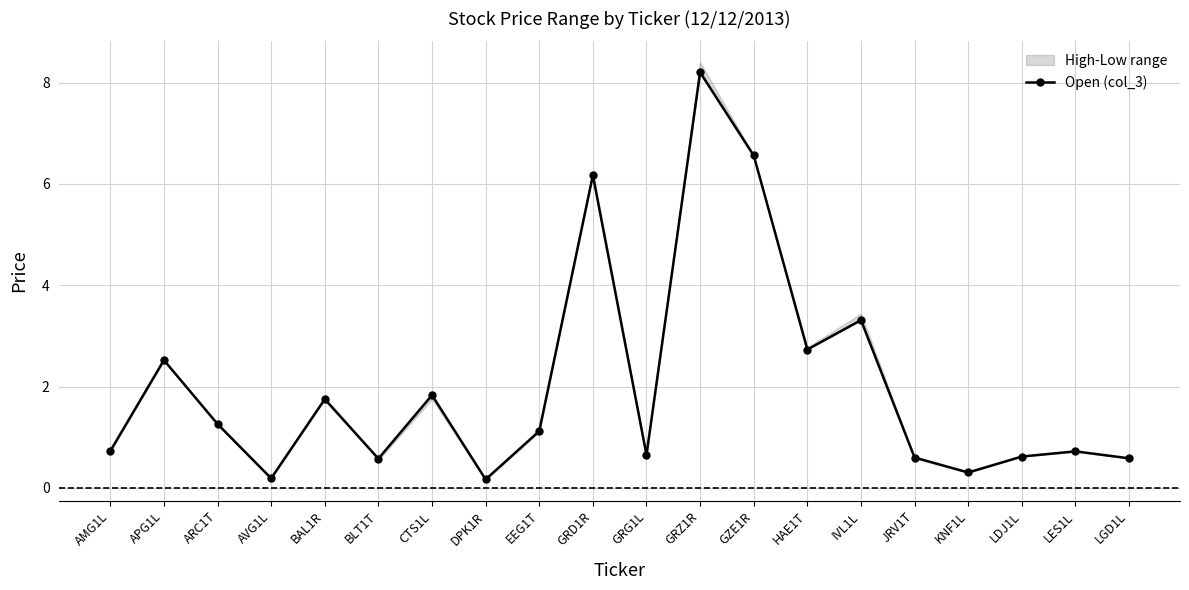

What is the minimum value shown in the chart?

0.2